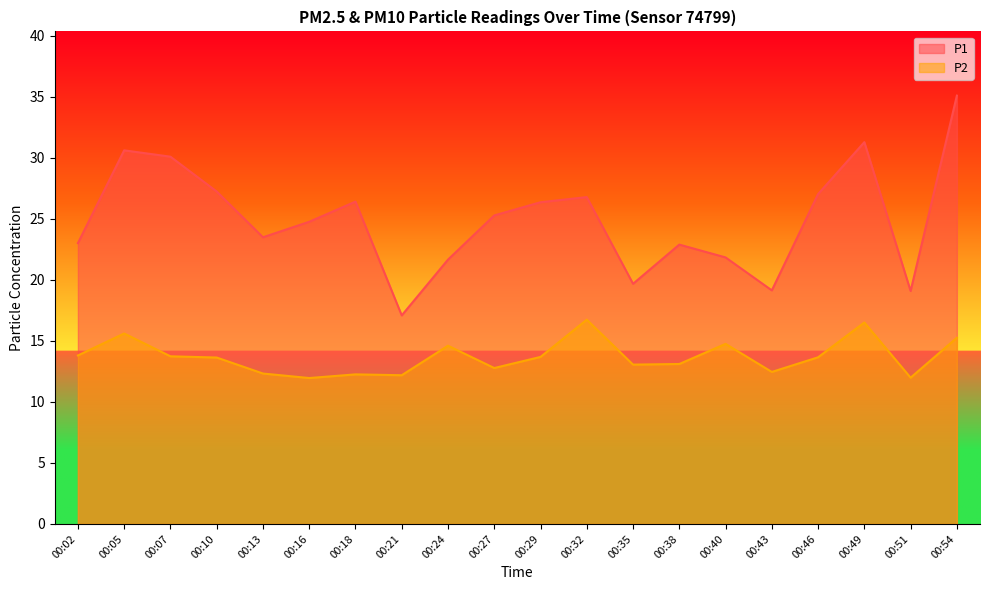

Reading right to left, extract all data points from this chart.

P1: 00:54=35.1	00:51=19.1	00:49=31.3	00:46=27.0	00:43=19.1	00:40=21.8	00:38=22.9	00:35=19.7	00:32=26.8	00:29=26.4	00:27=25.3	00:24=21.6	00:21=17.1	00:18=26.4	00:16=24.8	00:13=23.5	00:10=27.2	00:07=30.1	00:05=30.6	00:02=23.0
P2: 00:54=15.2	00:51=12.0	00:49=16.5	00:46=13.7	00:43=12.4	00:40=14.8	00:38=13.1	00:35=13.1	00:32=16.7	00:29=13.7	00:27=12.8	00:24=14.6	00:21=12.2	00:18=12.2	00:16=11.9	00:13=12.3	00:10=13.6	00:07=13.7	00:05=15.6	00:02=13.8